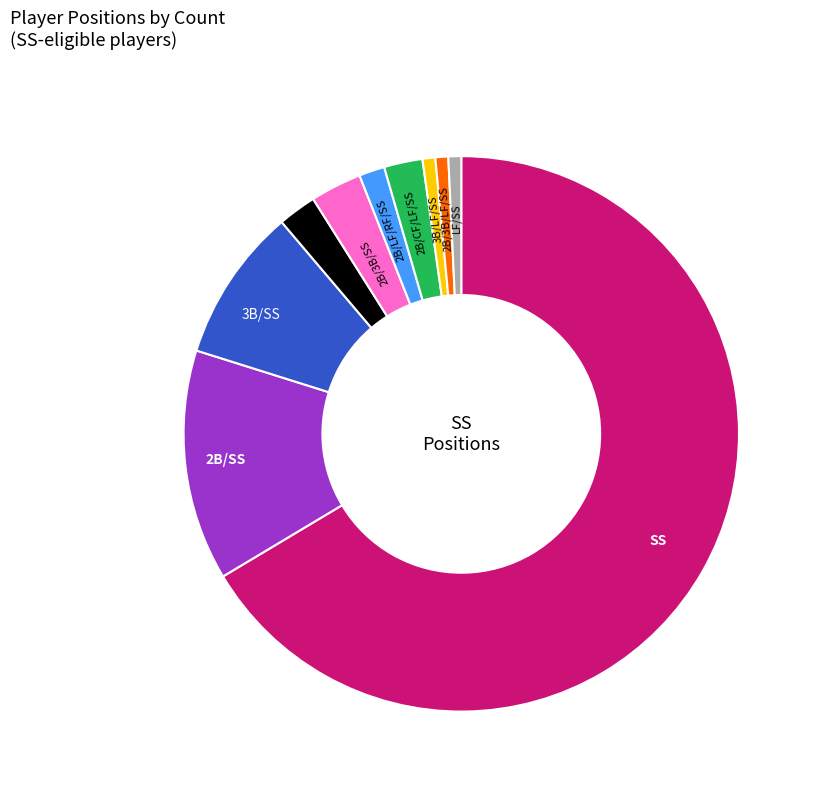

Is there any slice that represents more than half of the pie?

Yes